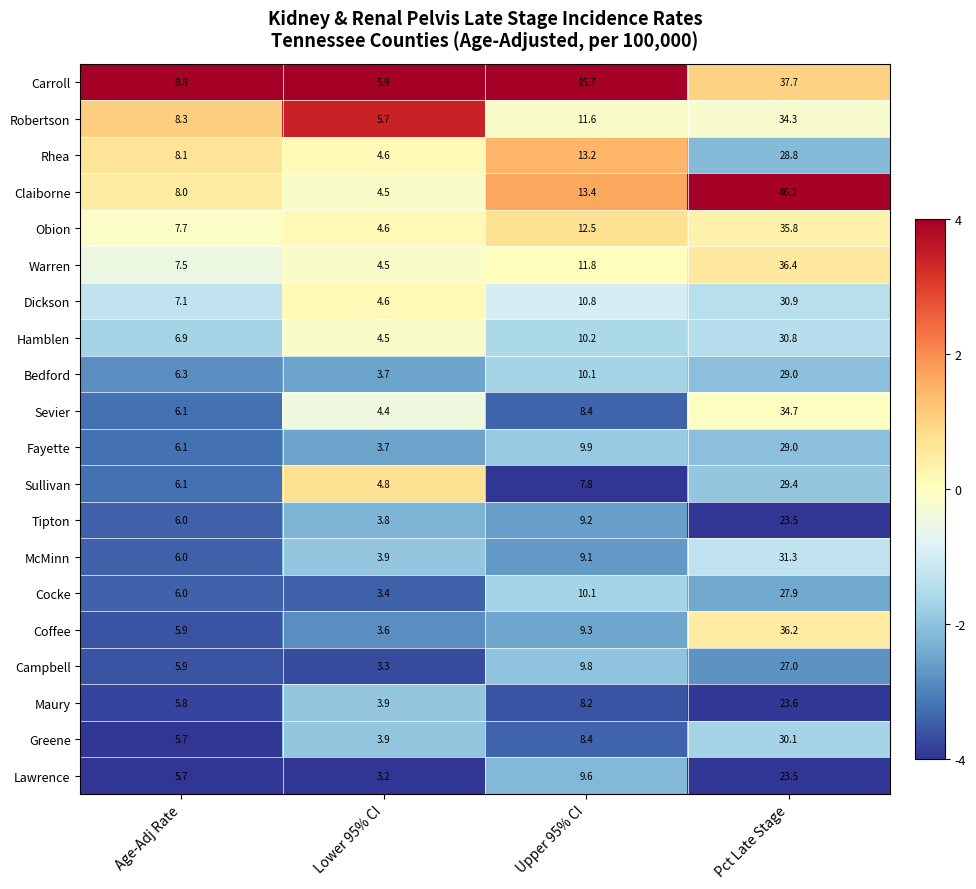

What is the spread (max minus min) of values at Upper 95% CI?

7.9